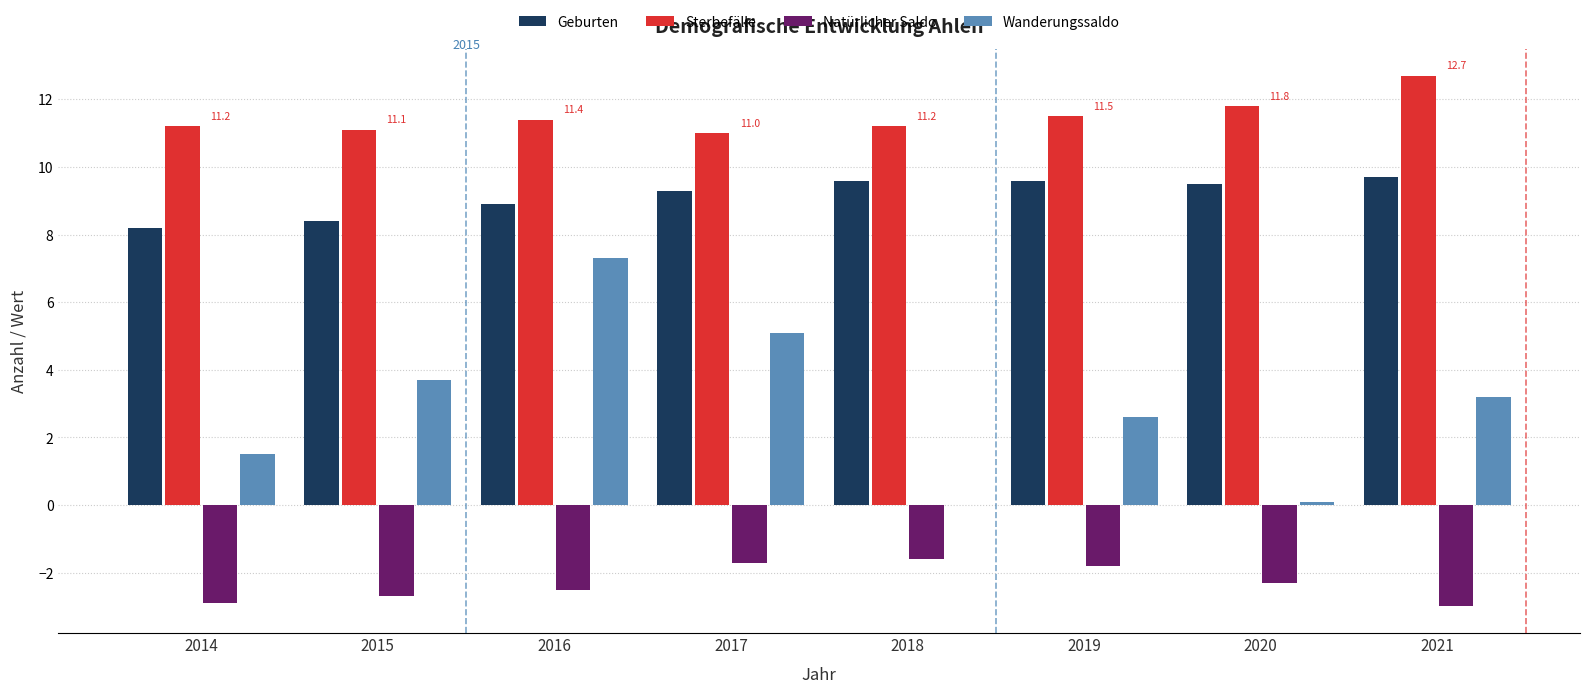

Which category has the highest value across all series?

2021